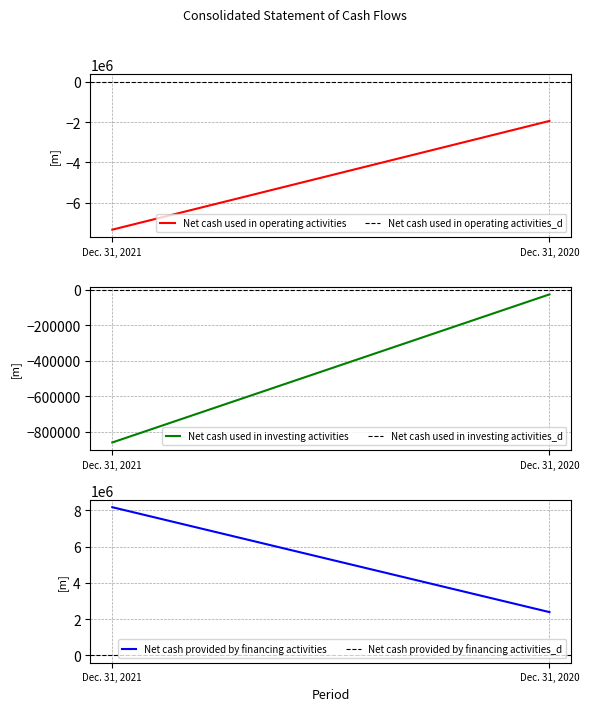

List the series in order of their overall mean, lowest first.

Net cash used in operating activities, Net cash used in investing activities, Net cash provided by financing activities